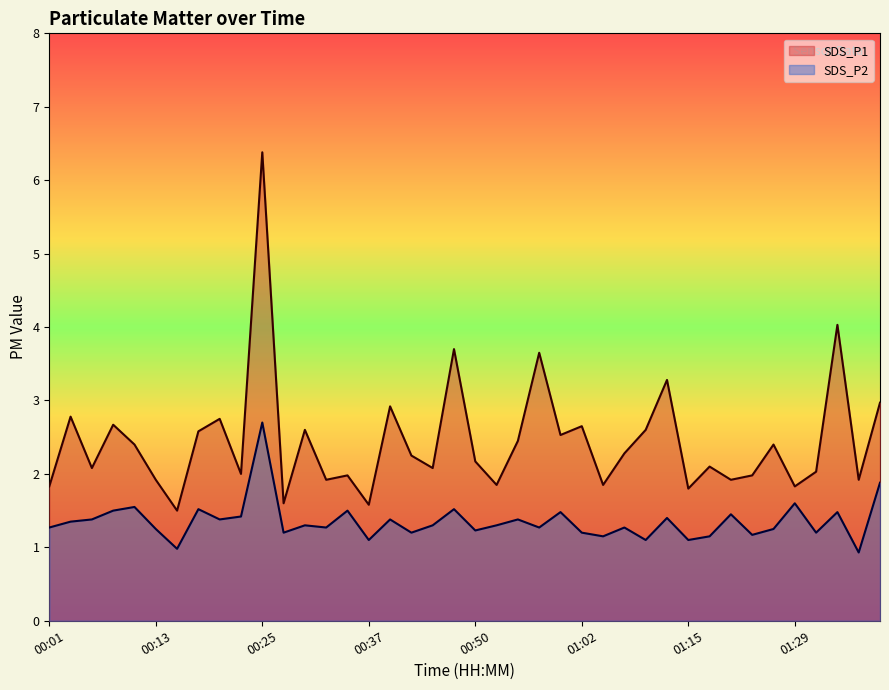

What position from the left is 01:31?

37